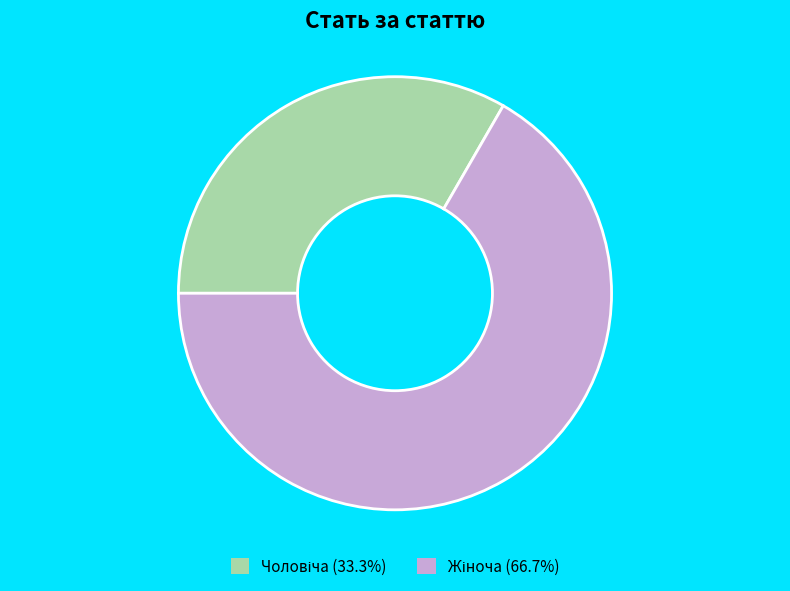

Is there a majority slice in this chart?

Yes